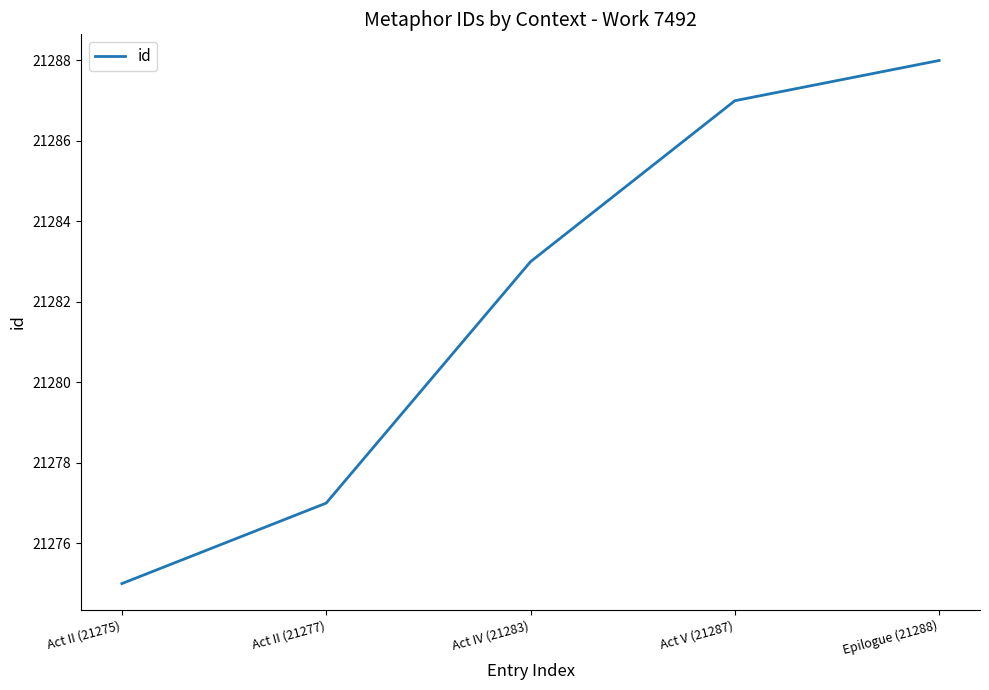

What is the greatest value displayed?

21288